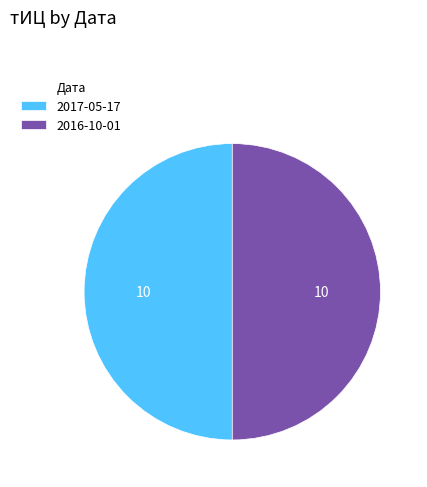

What is the ratio of the value at 2017-05-17 to the value at 2016-10-01?

1.0